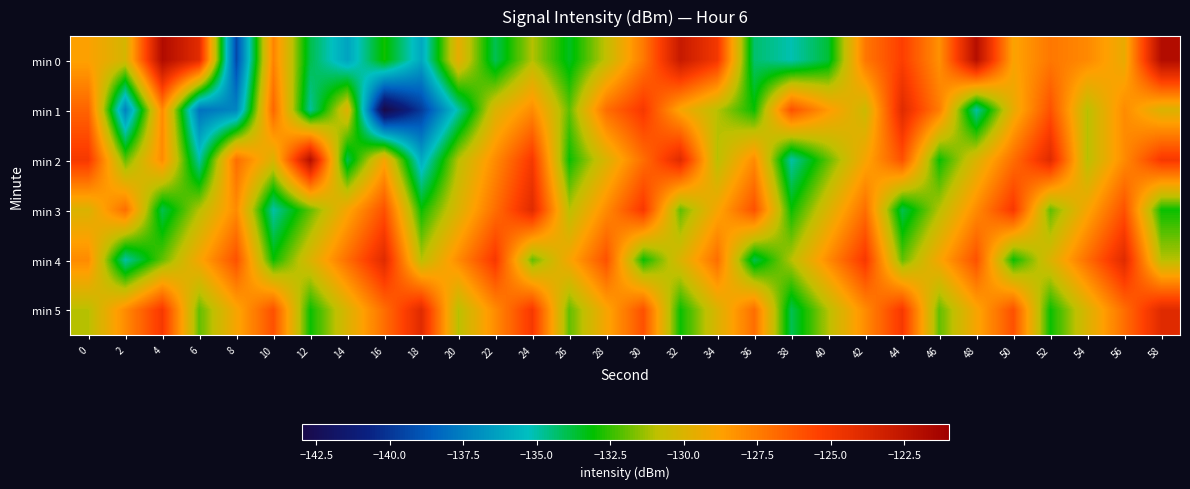

How many categories are shown in the chart?

30